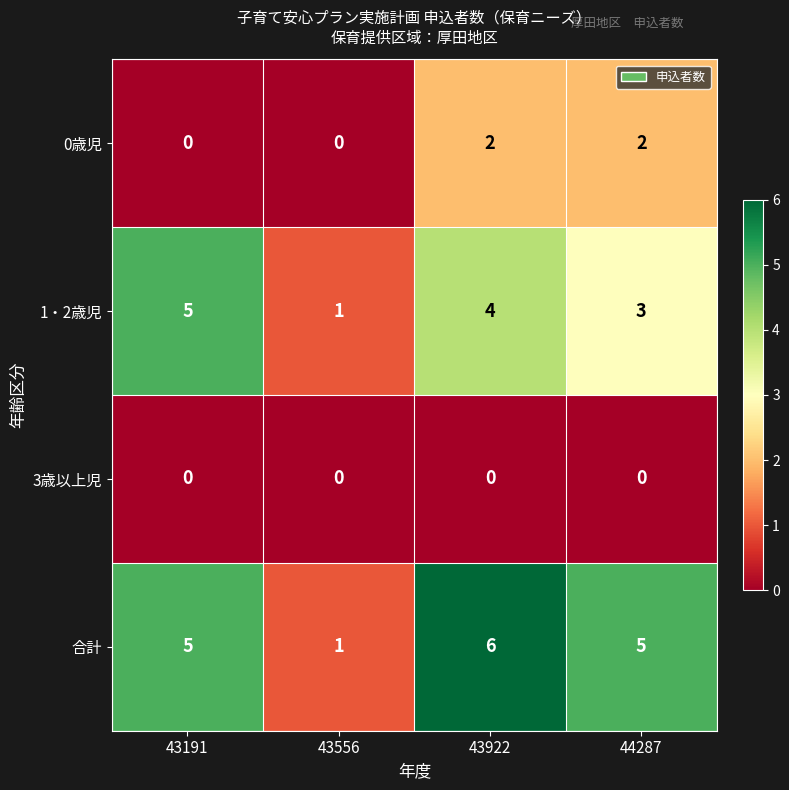

Count the number of data series in this chart.

4